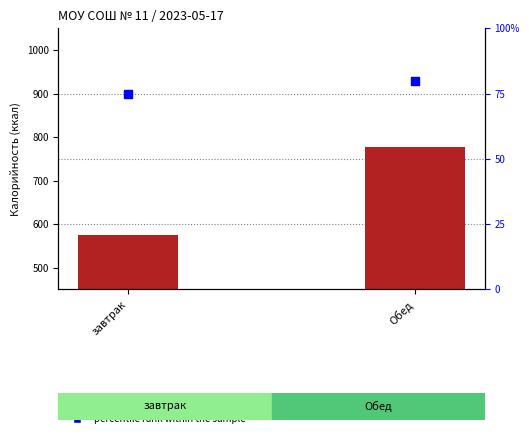

At which category is the sum across all series the highest?

Обед